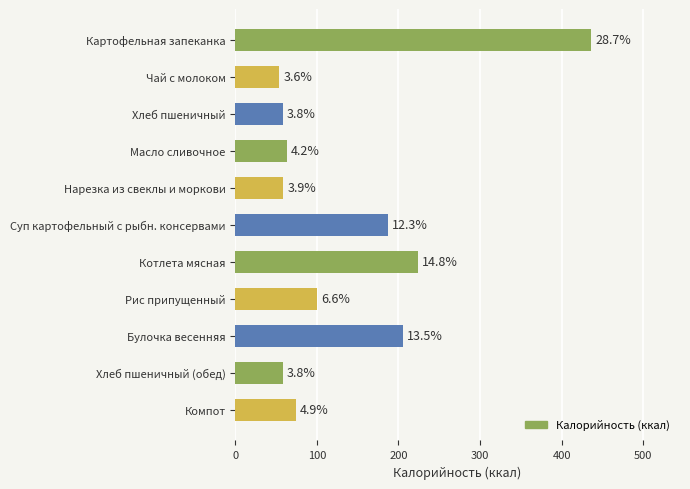

How many bars are there in total?

11